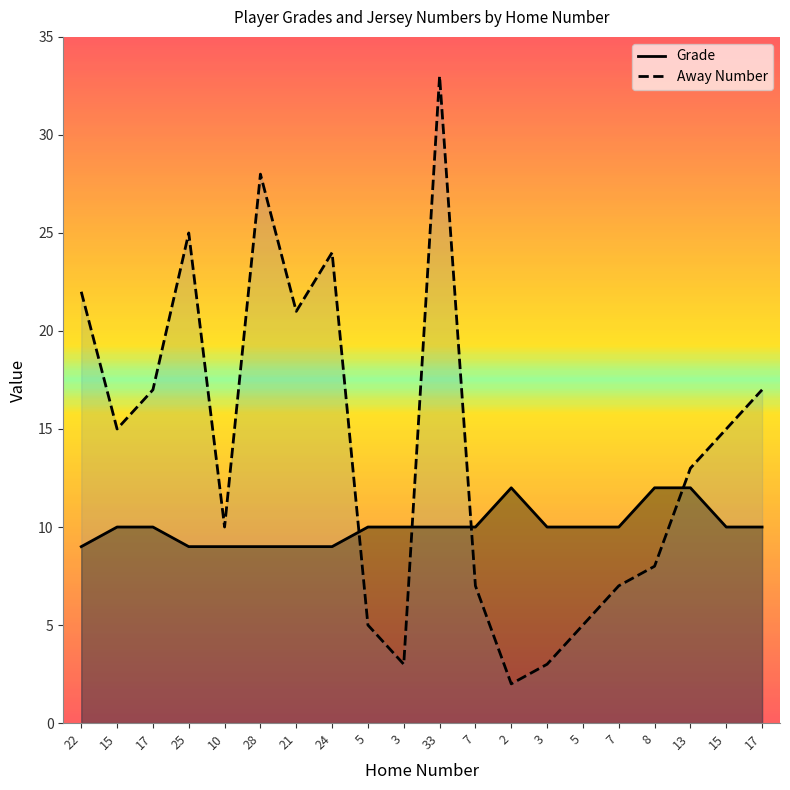

Is the value of Grade at 3 greater than the value of Away Number at 15?

No